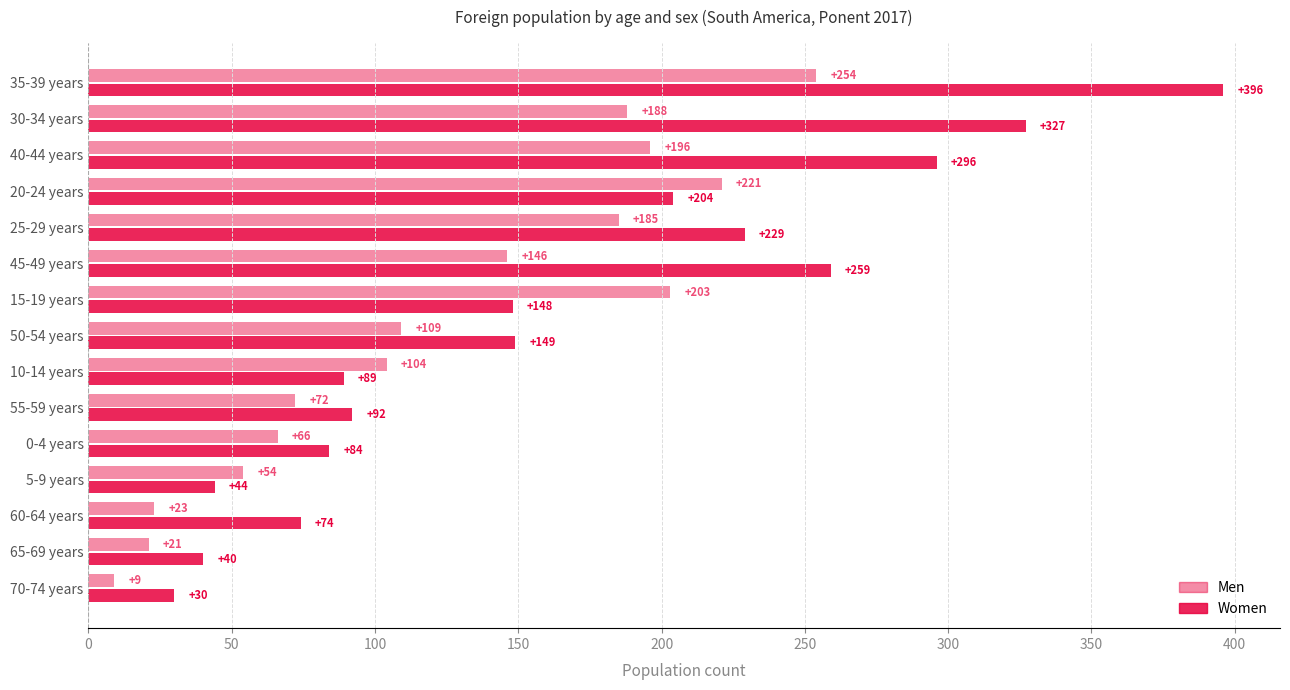

How many categories are shown in the chart?

15